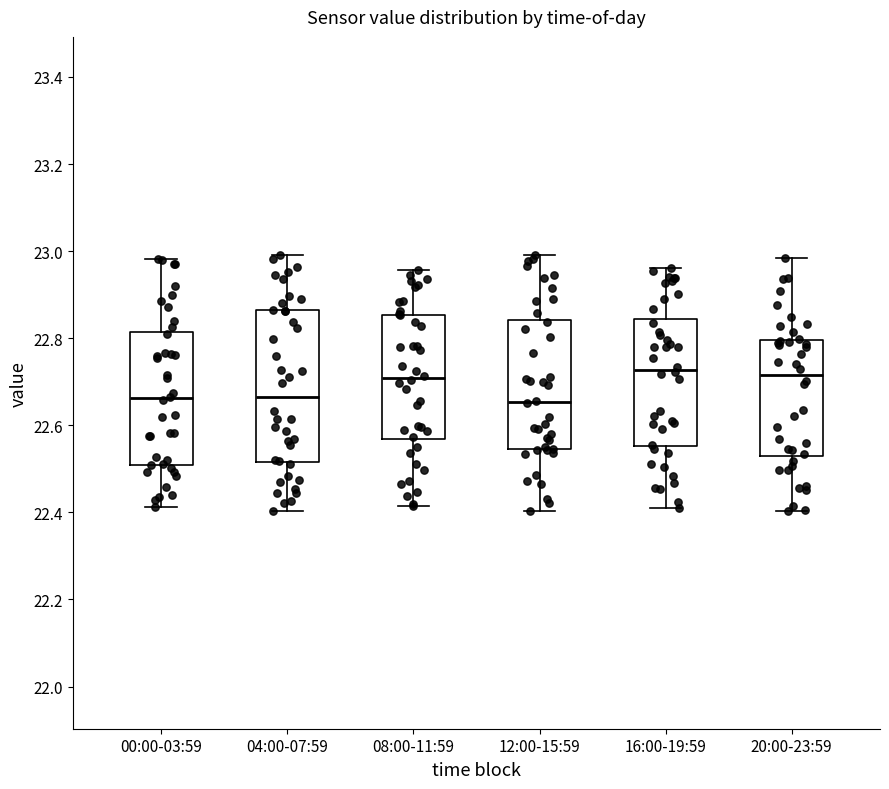

Where does the lower whisker of the box for 16:00-19:59 end on the y-axis? The values are not printed on the chart, so give them approximately, as read against the axis.

22.40